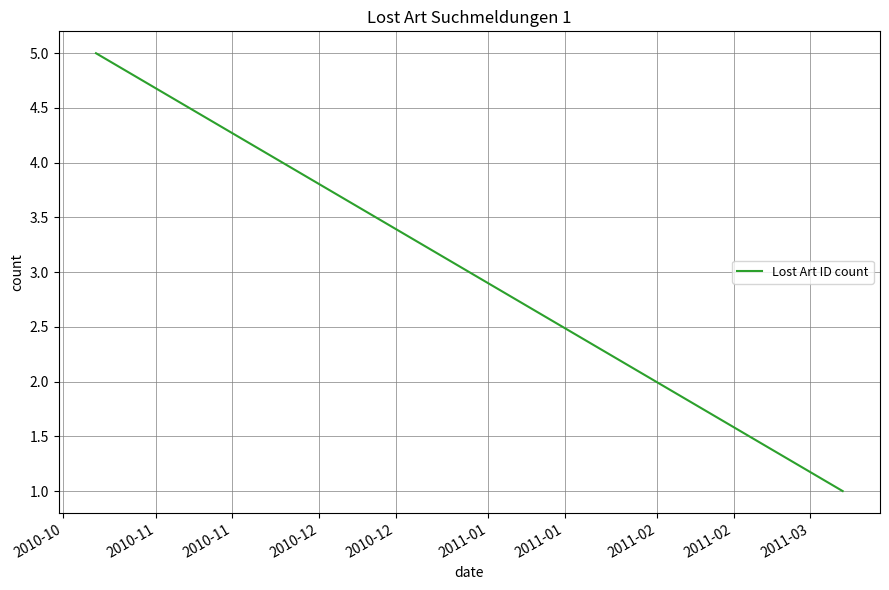

What is the ratio of the value at 2010-11 to the value at 2010-10?

0.2